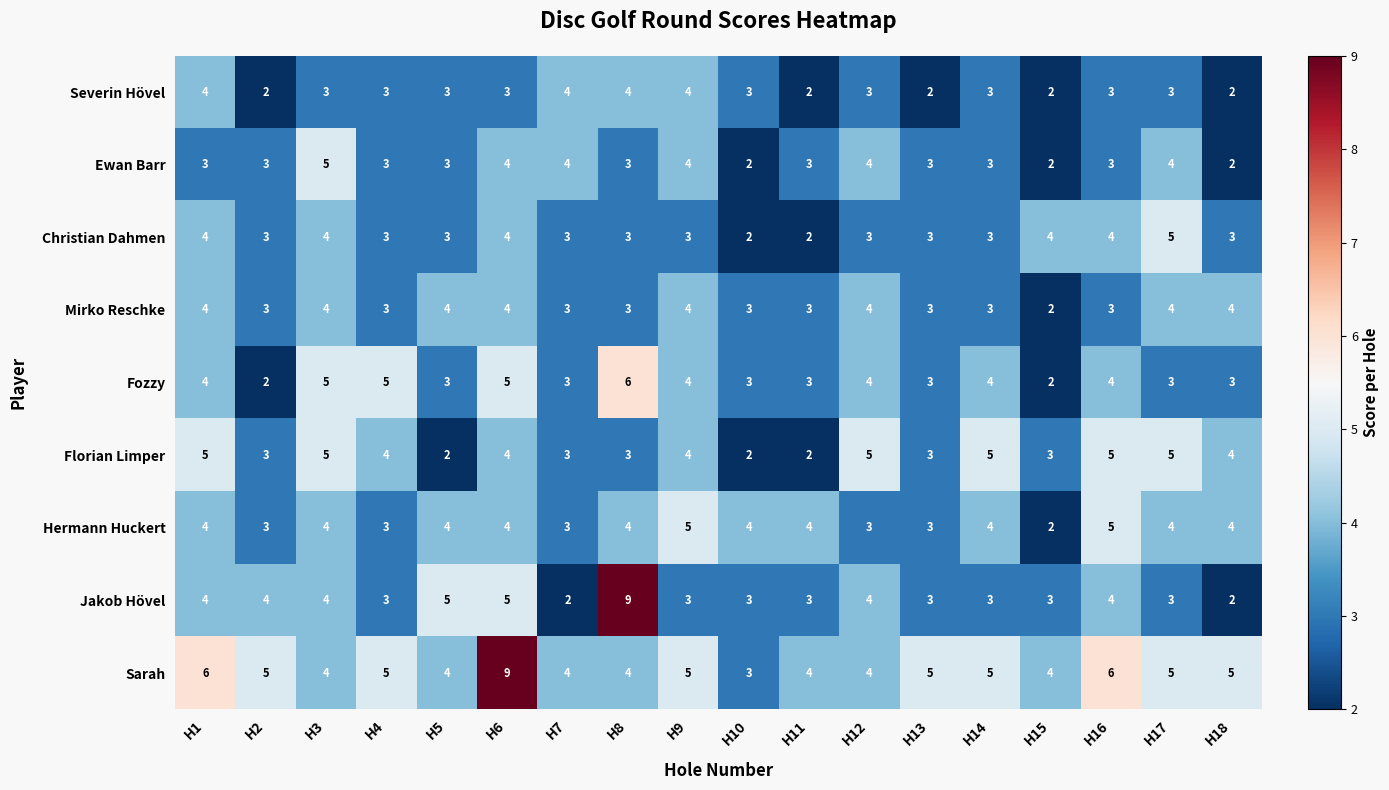

How many data points in Christian Dahmen are less than 3?

2